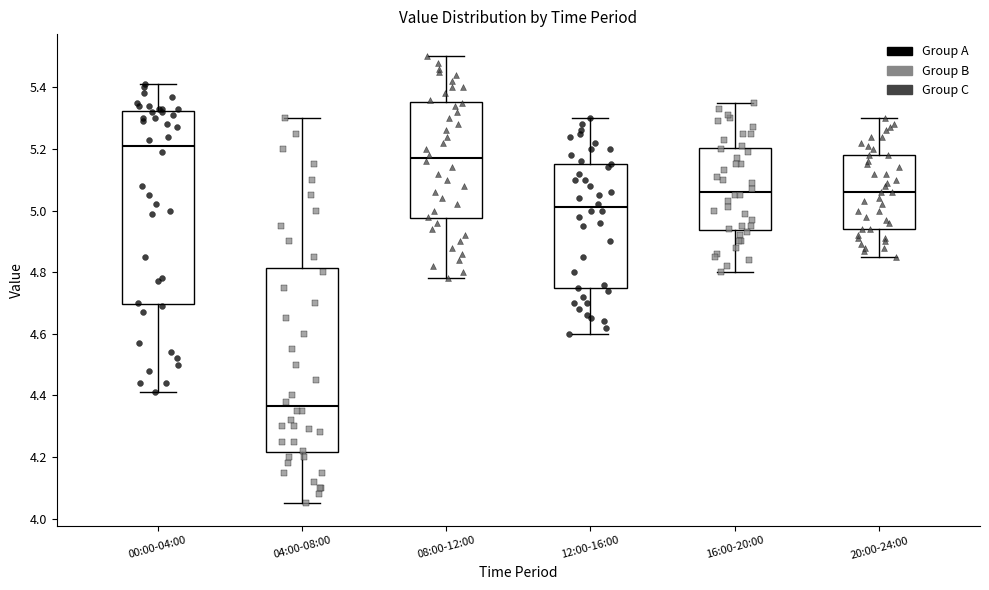

Which box's median line is the lowest?

04:00-08:00